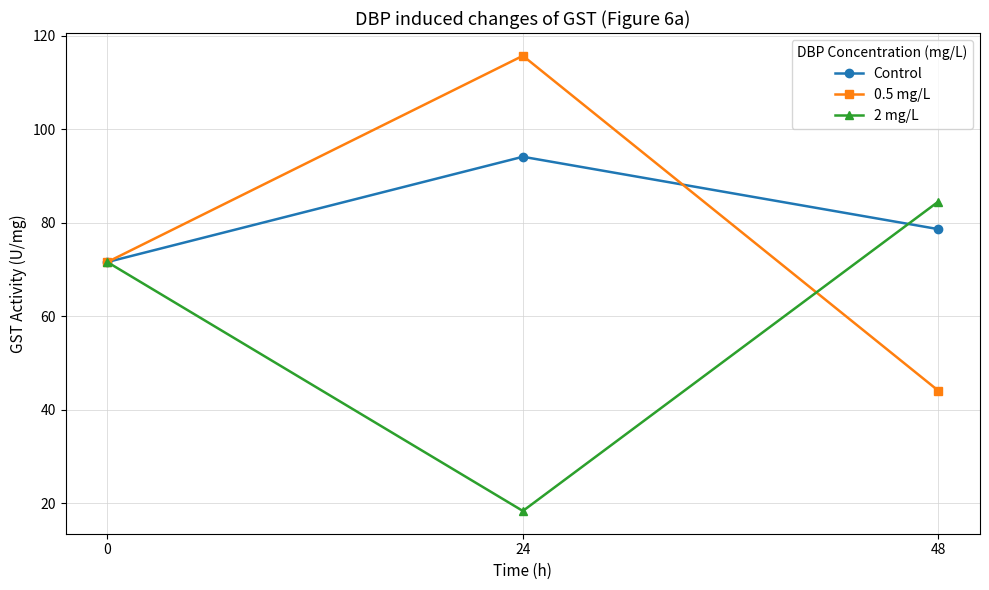

Reading left to right, what are all the values shown in this chart?

Control: 71.5	94.1	78.6
0.5 mg/L: 71.5	115.7	44.0
2 mg/L: 71.5	18.3	84.5